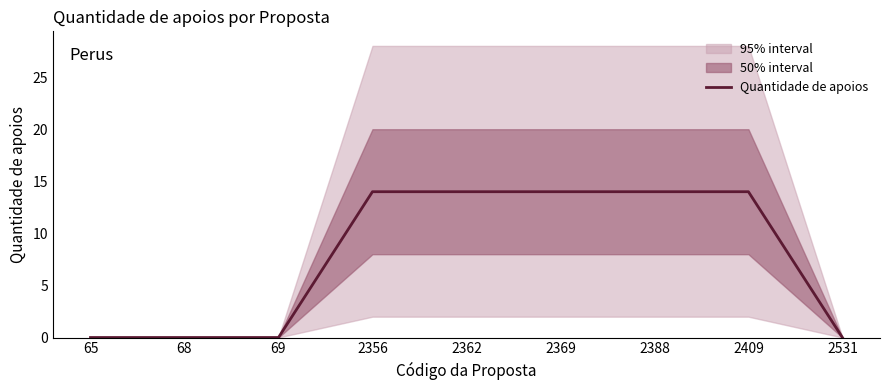

Is this an area chart (filled region under the line)?

No